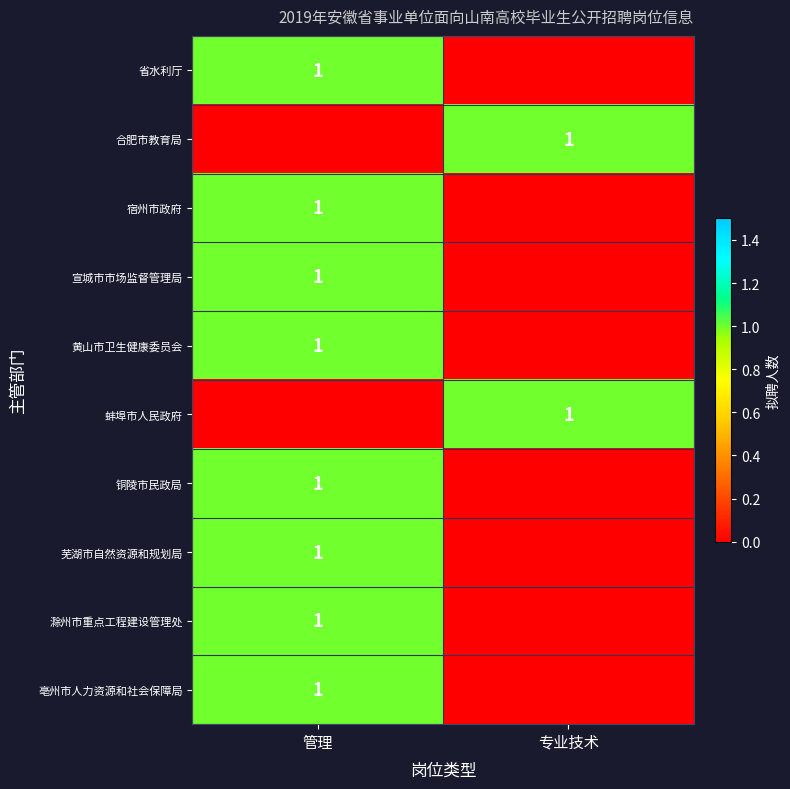

Is it true that 芜湖市自然资源和规划局 equals 0 at 管理?

False